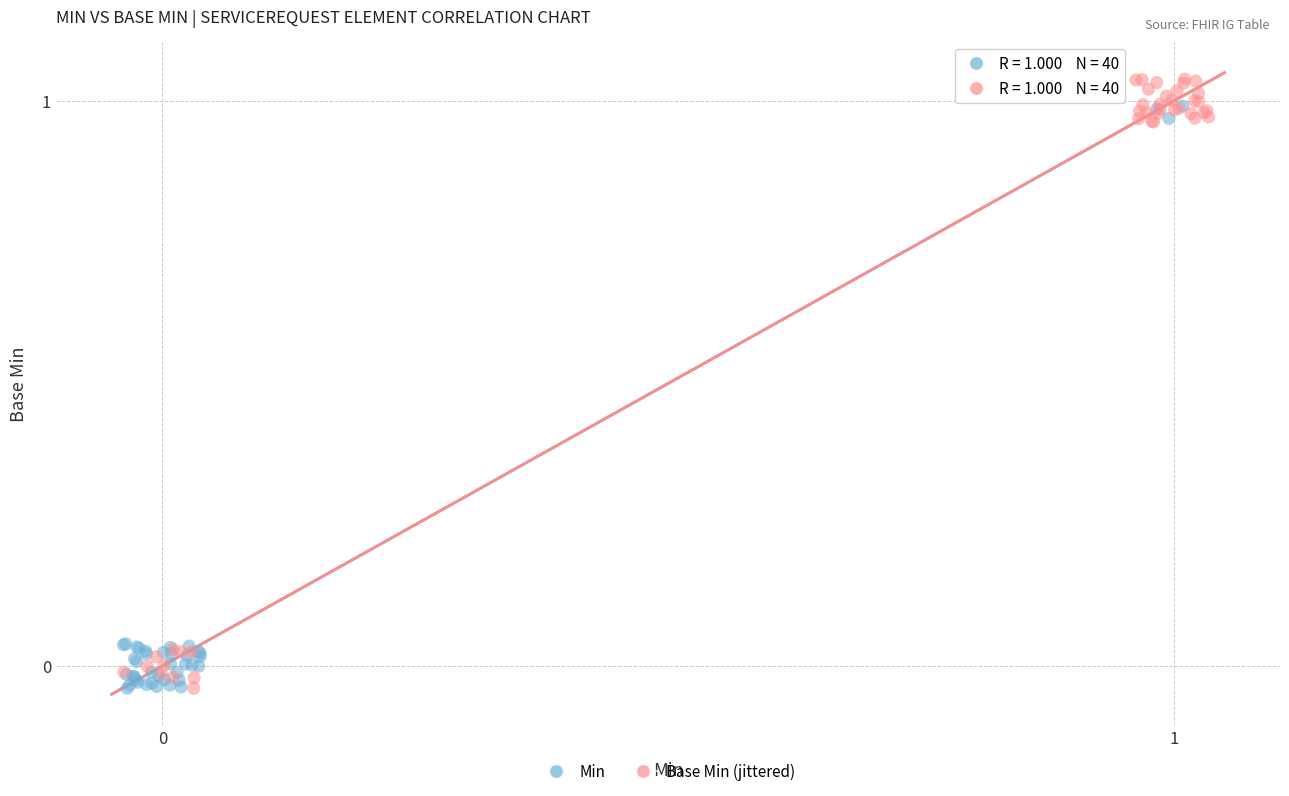

What are all the series names shown in the legend?

Min, Base Min (jittered)